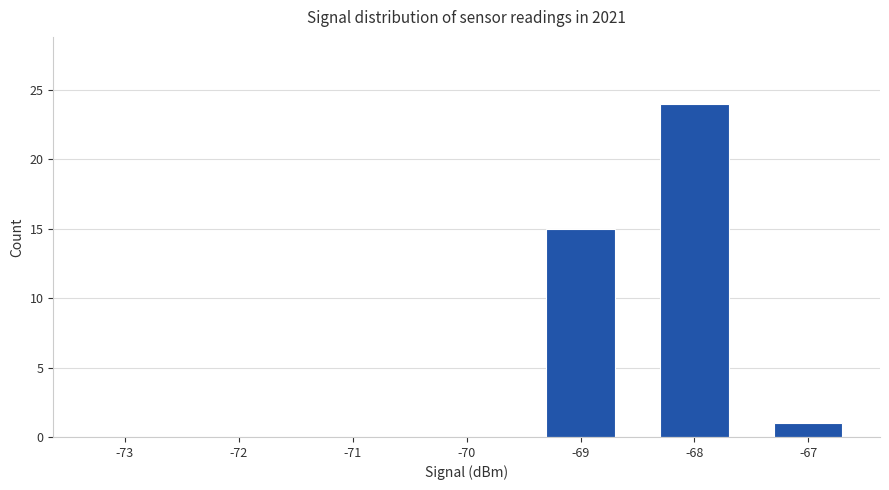

Which has a higher value, -71 or -69?

-69